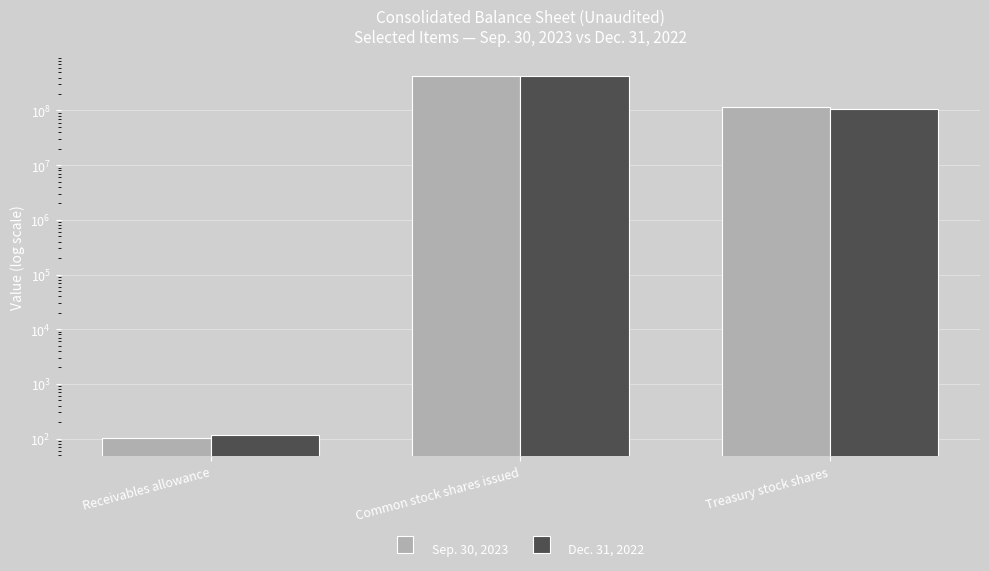

What is the label of the 1st bar from the right?

Treasury stock shares